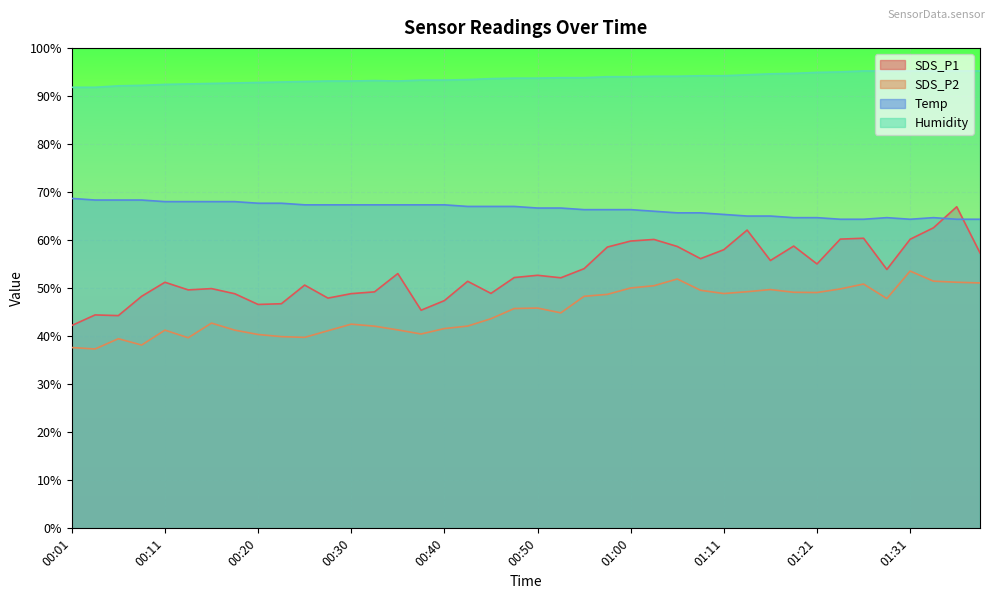

Count the number of data series in this chart.

4